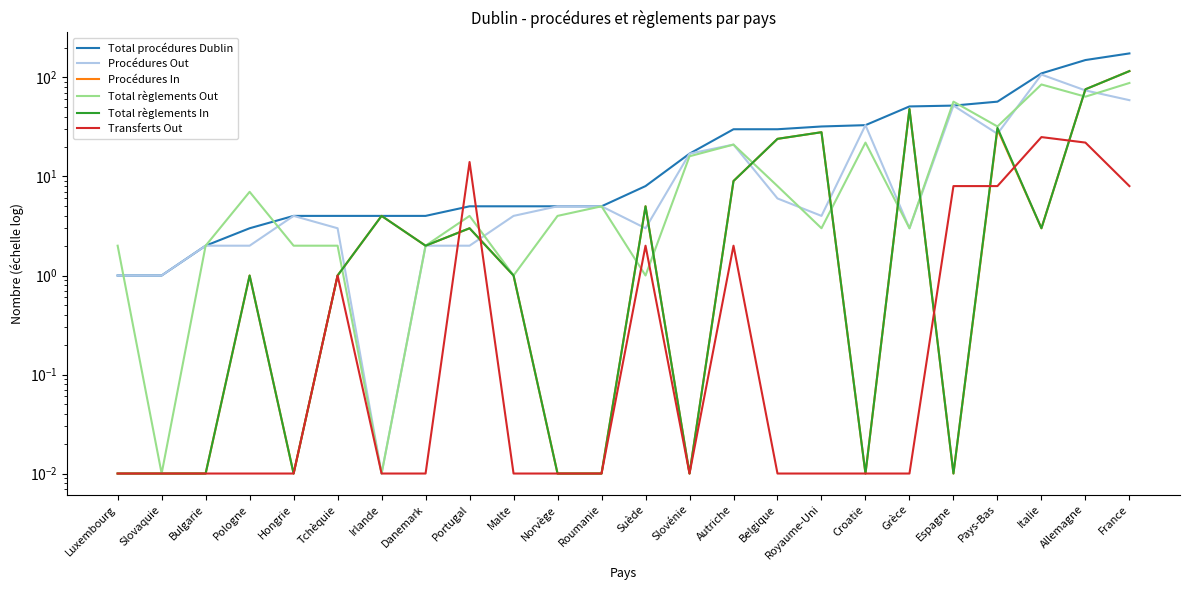

What is the label of the 8th point from the right?

Royaume-Uni